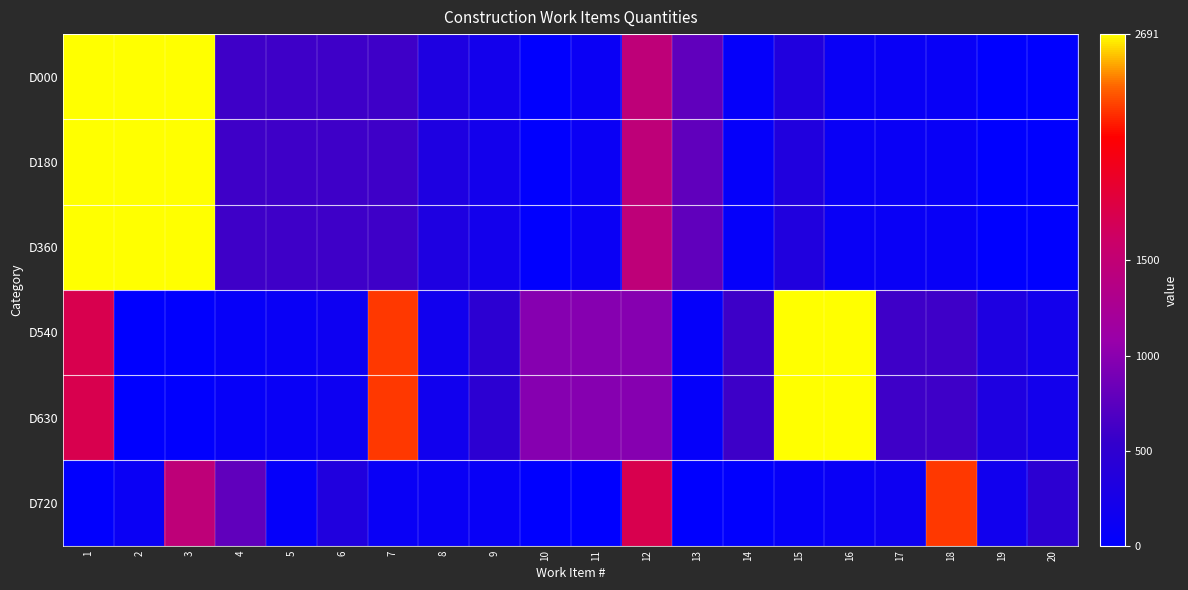

How many categories are shown in the chart?

20